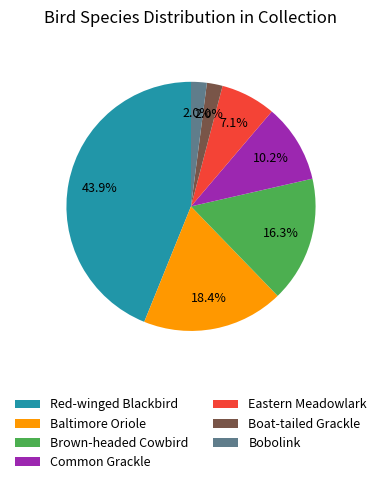

To the nearest percent, what is the combined percentage of Baltimore Oriole and Red-winged Blackbird?

62%